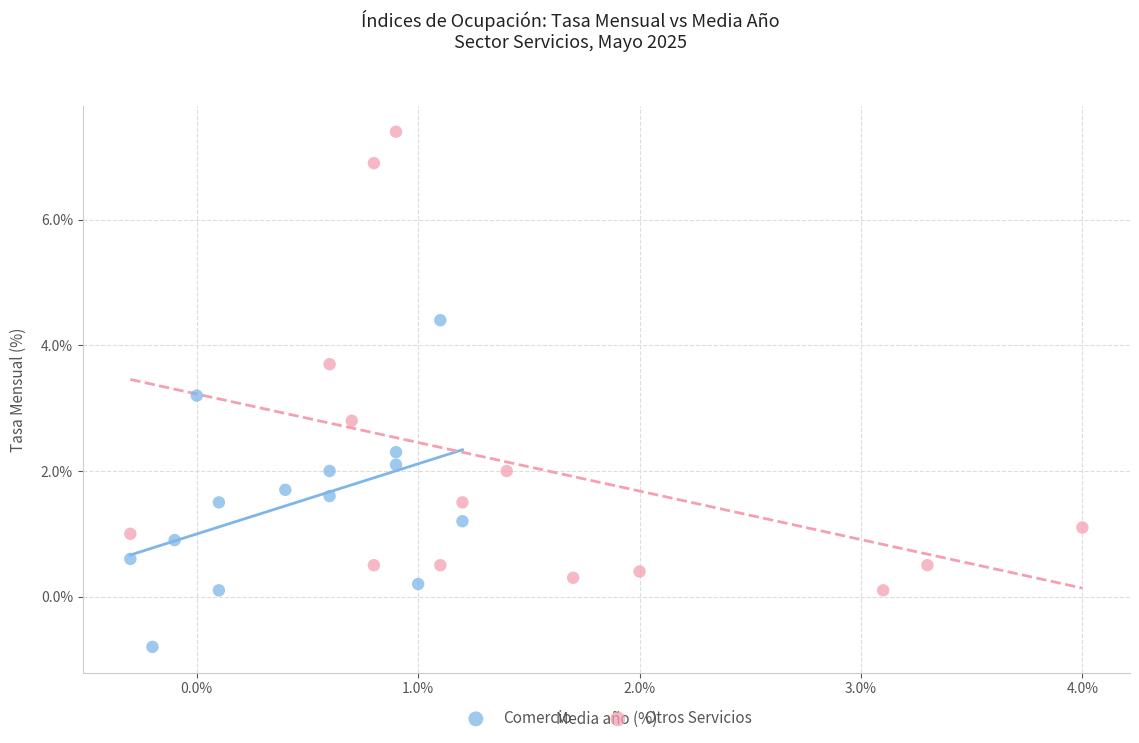

Which series has the largest Y range (max minus min)?

Otros Servicios